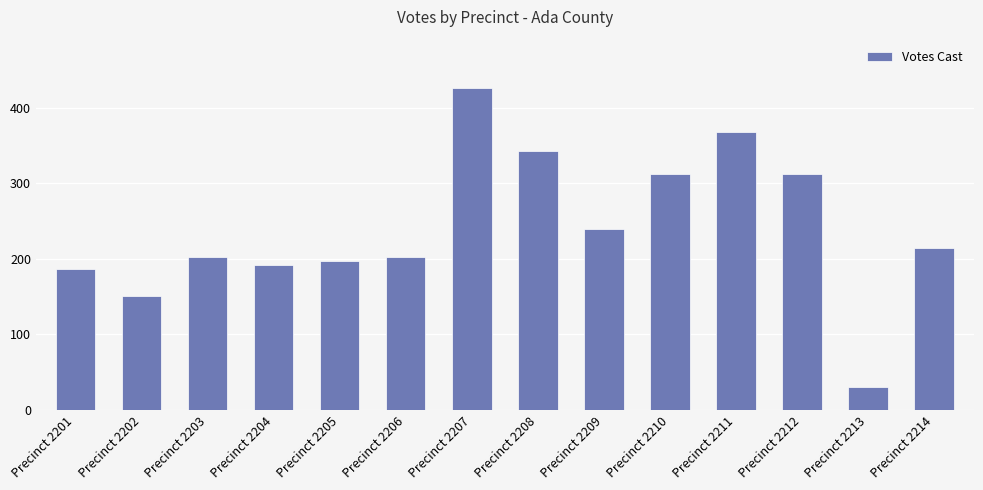

What is the approximate value at Precinct 2209, to the nearest 10?

240